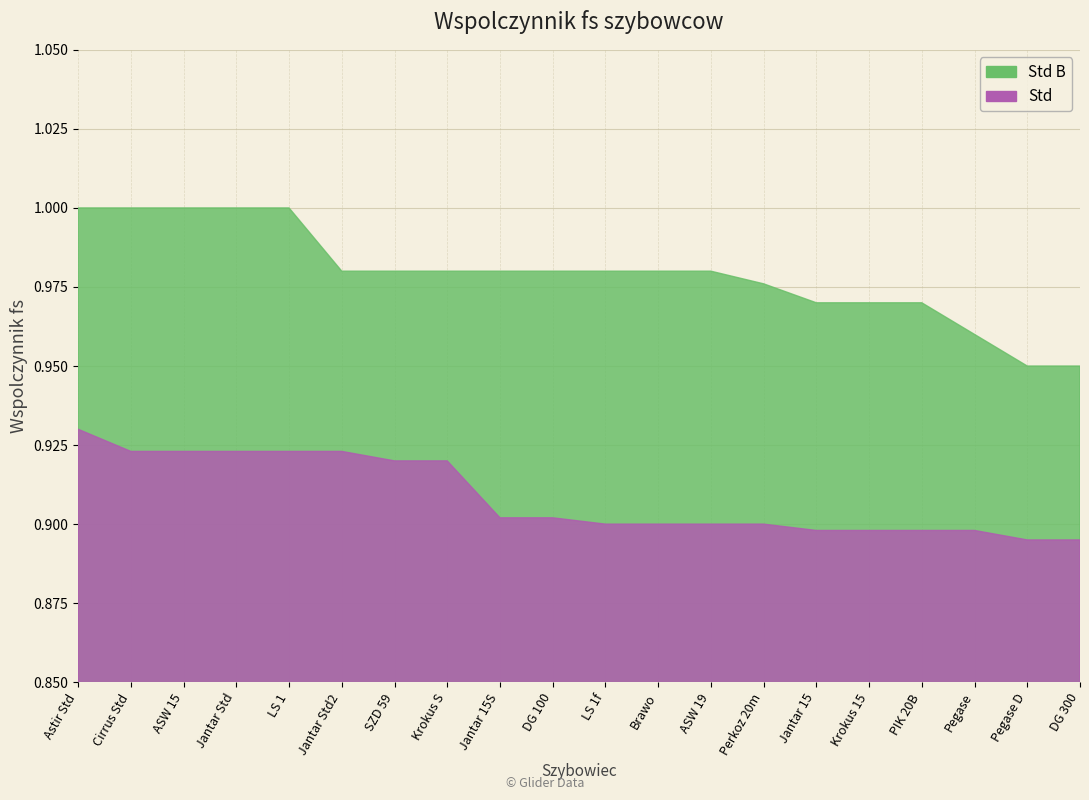

The Std B series shows 1.0 at Pegase. True or false?

True